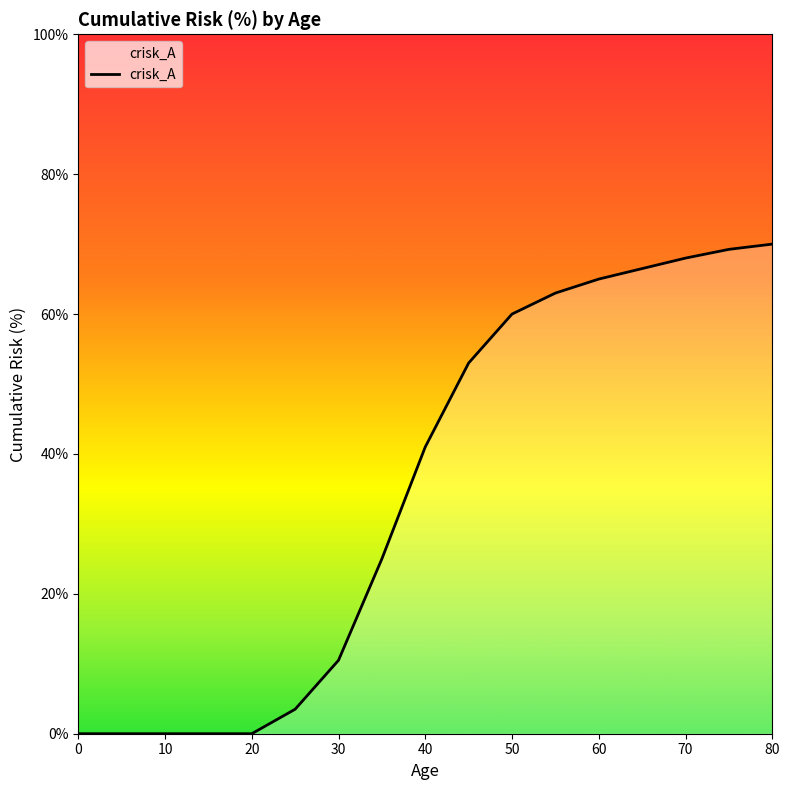

What is the difference between the maximum and minimum values?

70.0